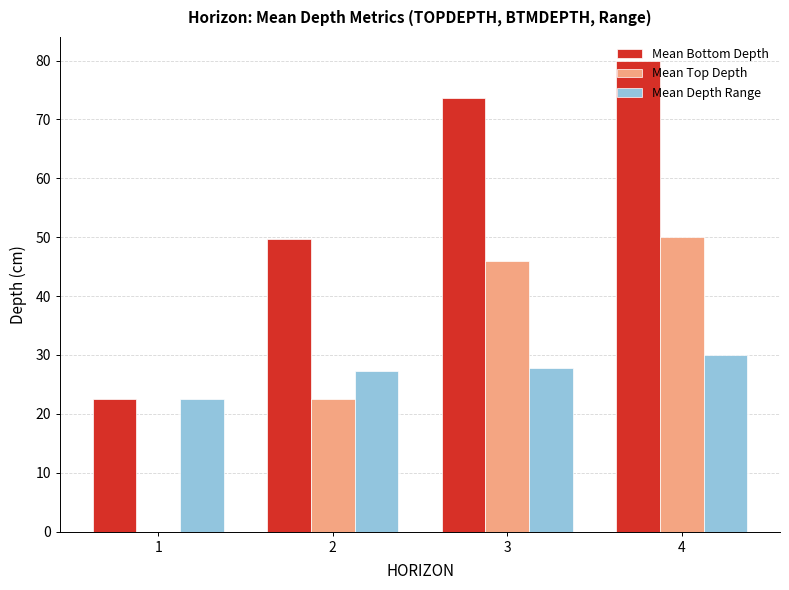

What is the sum of all Mean Top Depth values?

118.4